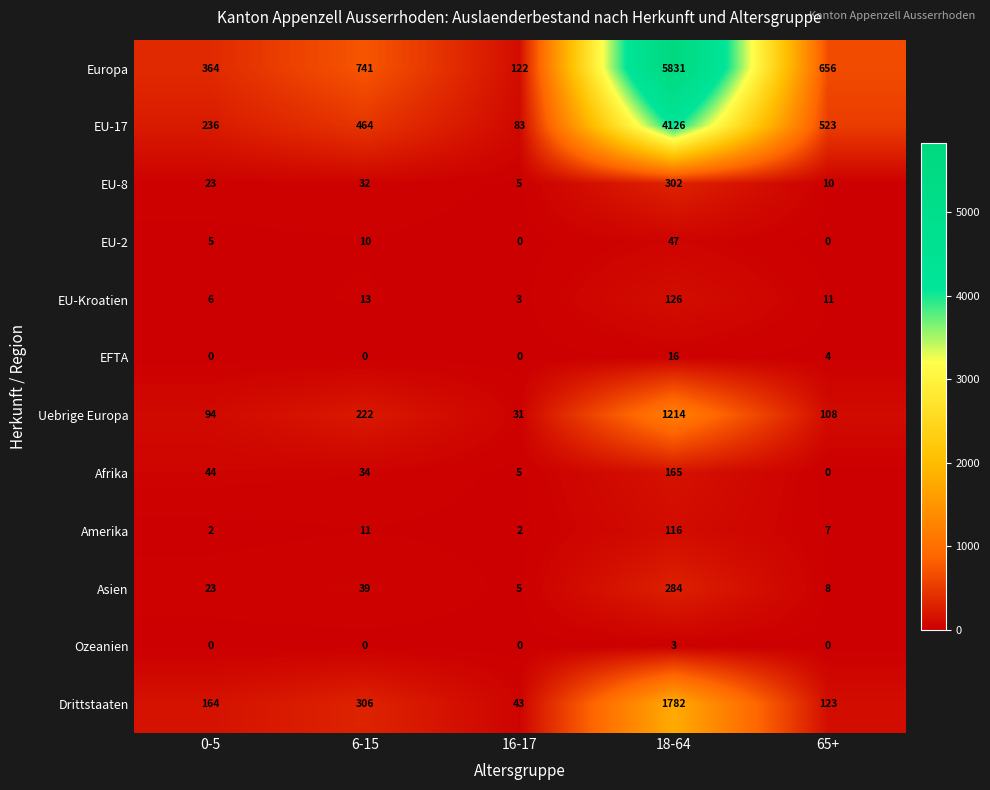

Where is EU-8 nearest to the value 153?

6-15